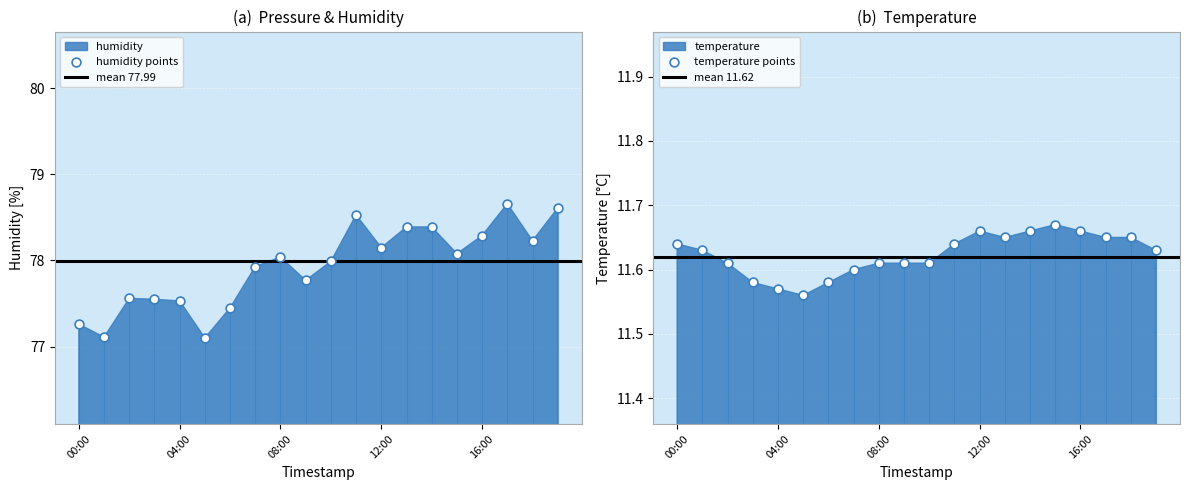

Which series has the widest spread of Y values?

humidity